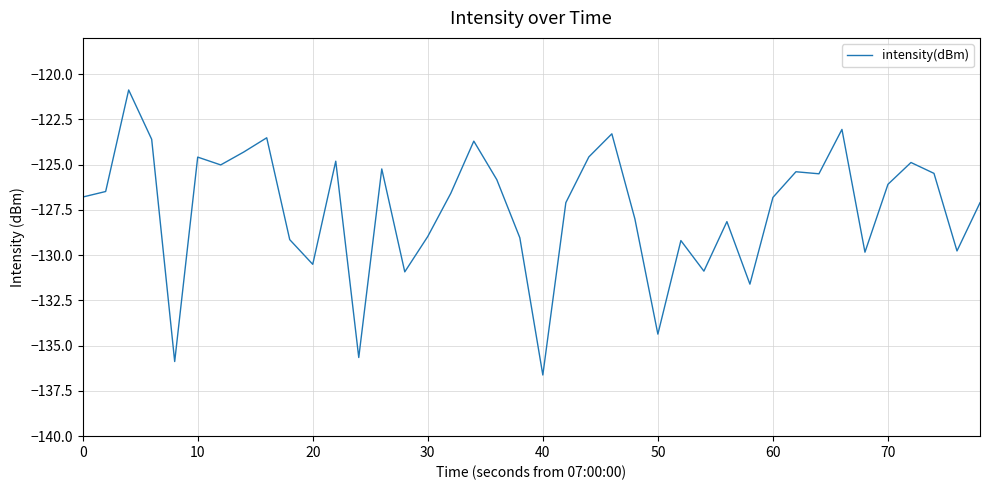

What is the smallest value displayed?

-136.6